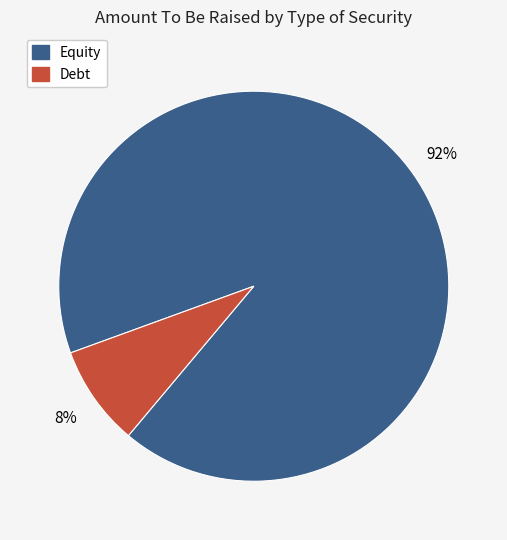

To the nearest percent, what is the average slice percentage?

50%